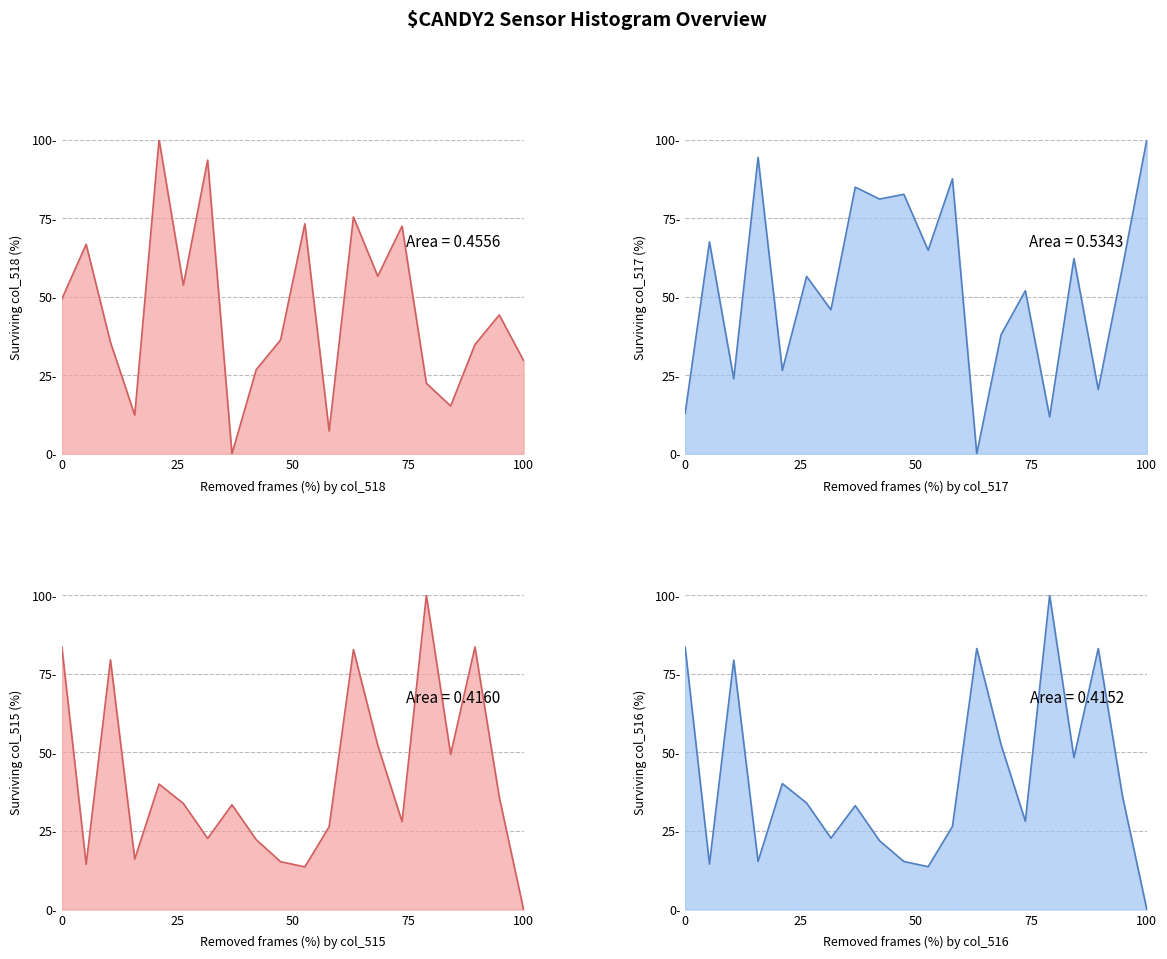

How many data points does each series have?

20